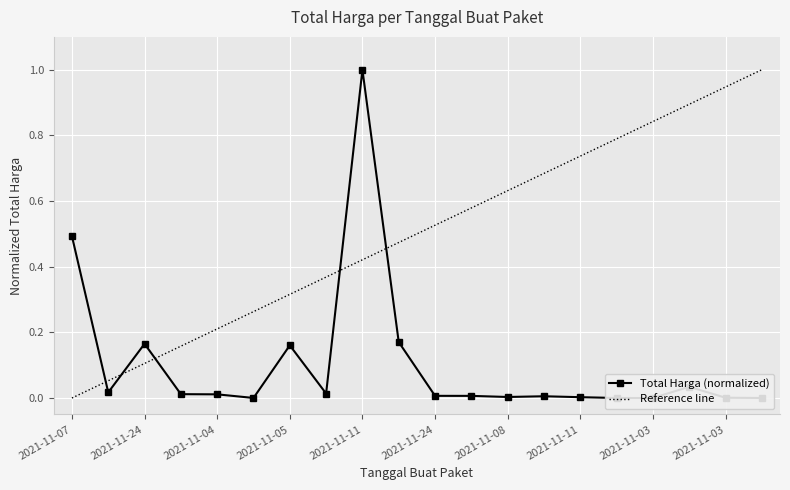

True or false: there are more than 0 points higher than both neighbors.

True